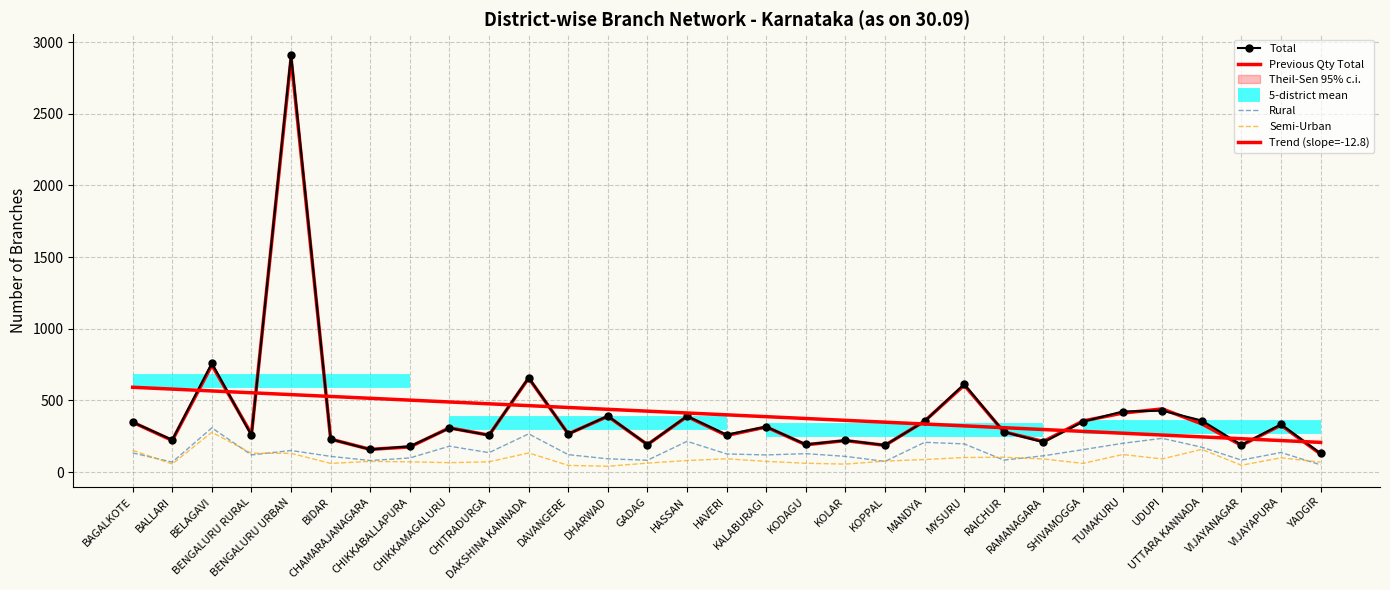

Is this an area chart (filled region under the line)?

No